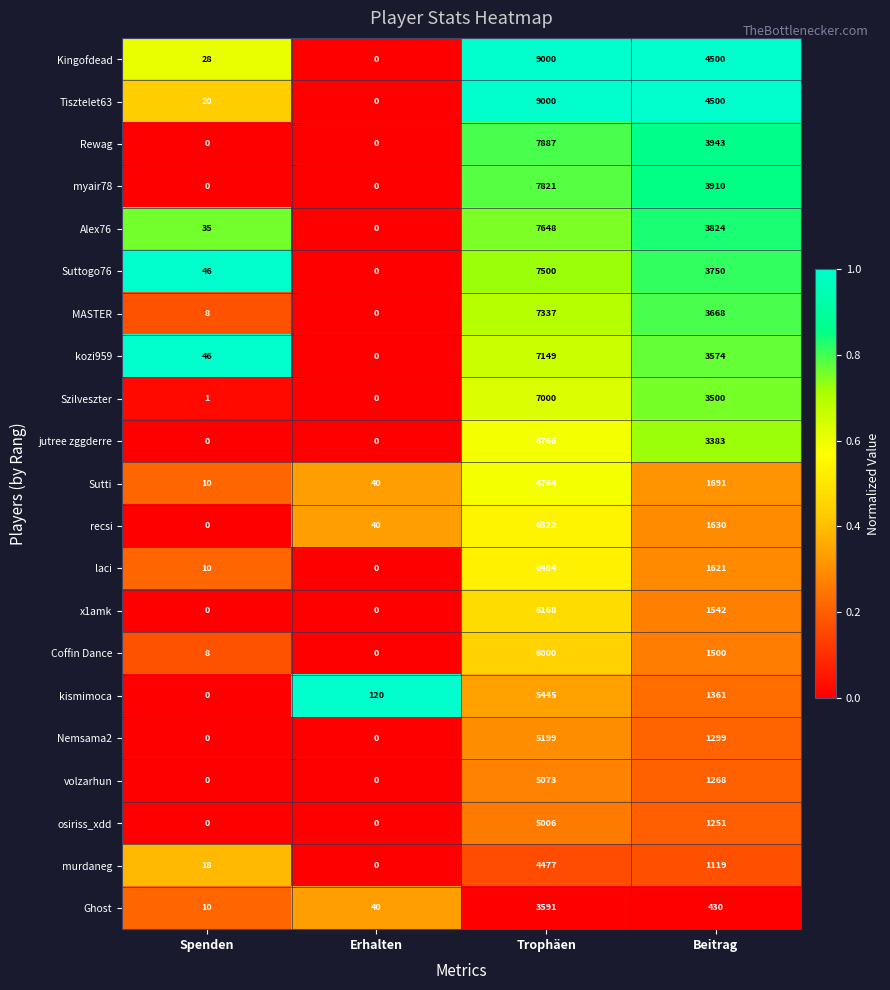

Which series has the largest total across all categories?

Kingofdead